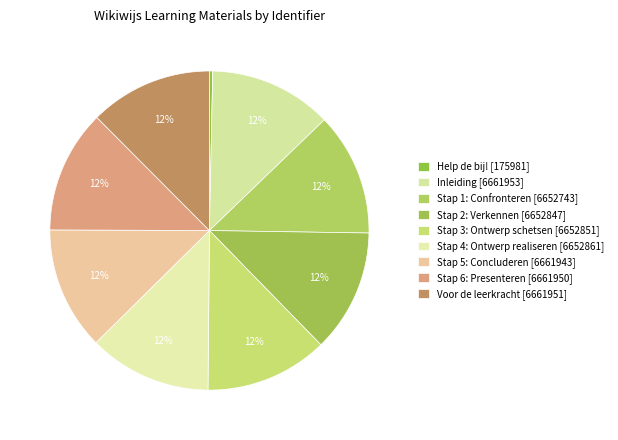

What is the smallest slice in the pie chart?

Help de bij!